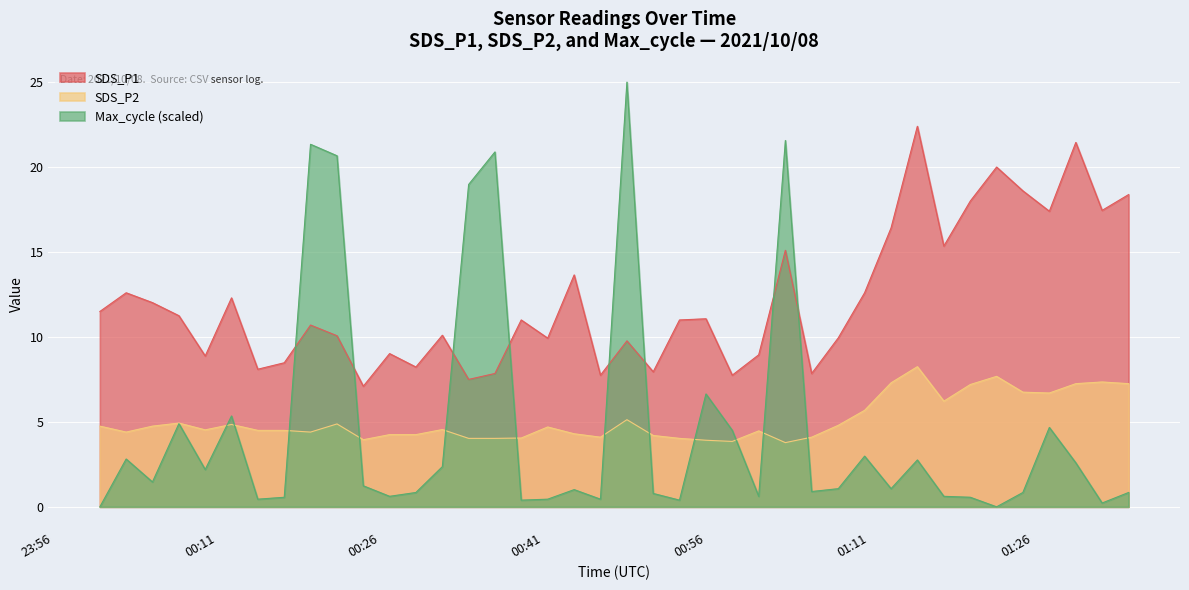

The value of SDS_P2 at 2021/10/08 00:38:59 is 6.0. True or false?

False